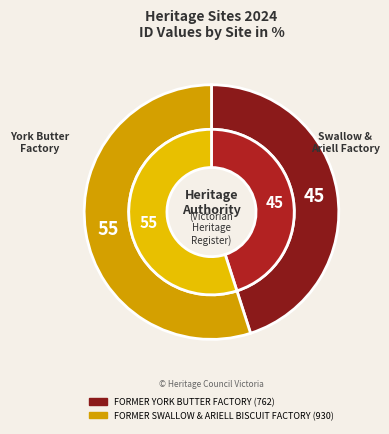

What percentage do FORMER YORK BUTTER FACTORY and FORMER SWALLOW & ARIELL BISCUIT FACTORY together represent?

100.0%